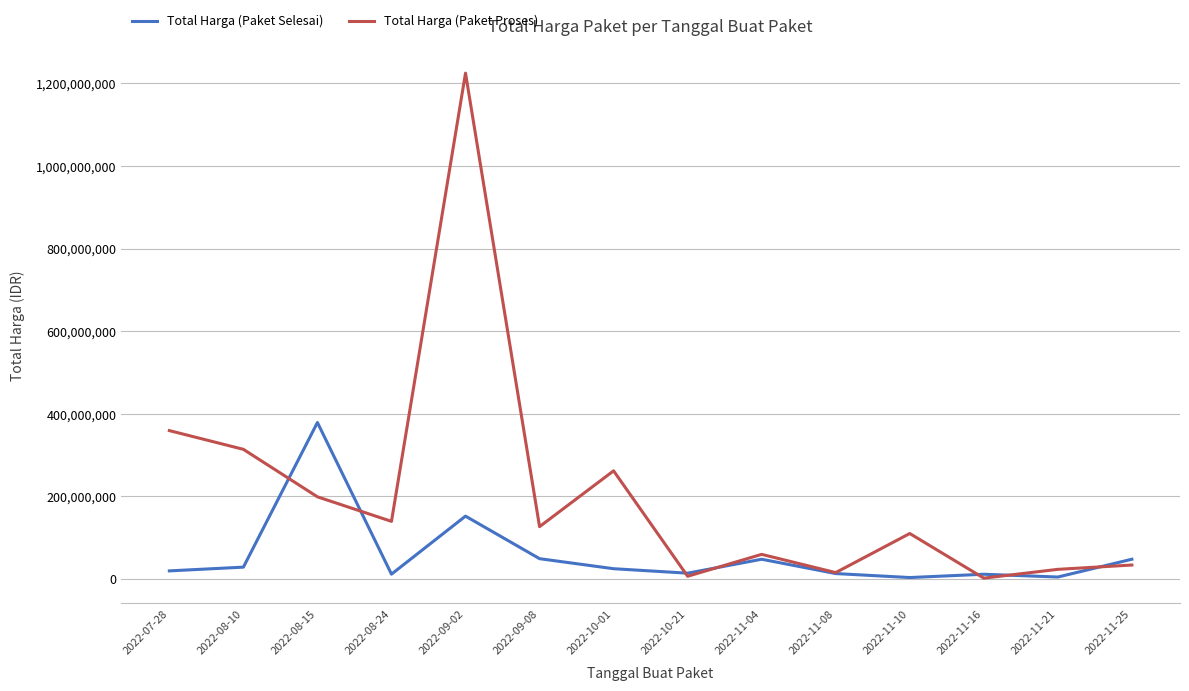

At which label does Total Harga (Paket Selesai) first exceed 25200000?

2022-08-10